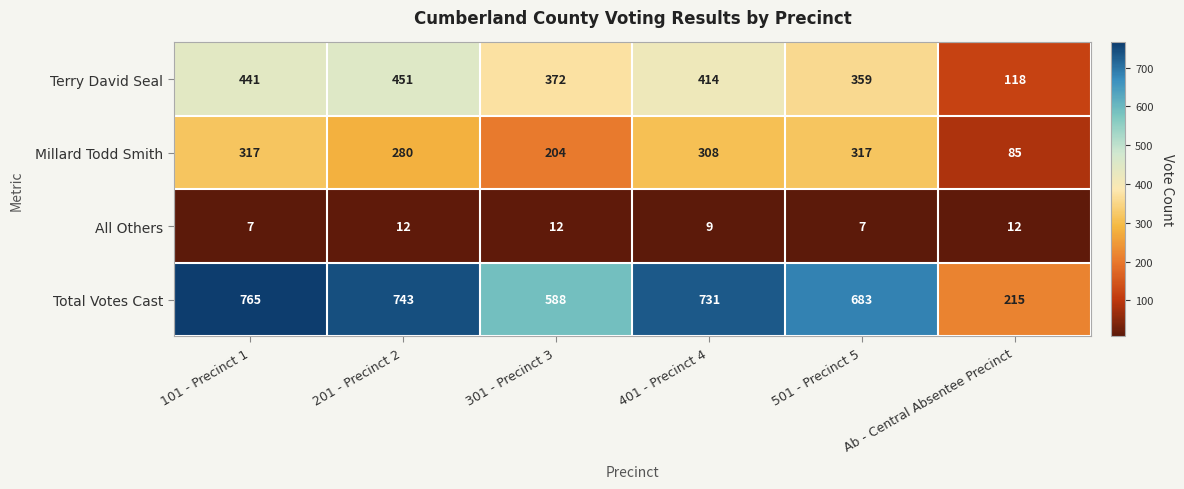

Between 101 - Precinct 1 and 401 - Precinct 4, which series saw the biggest shift?

Total Votes Cast